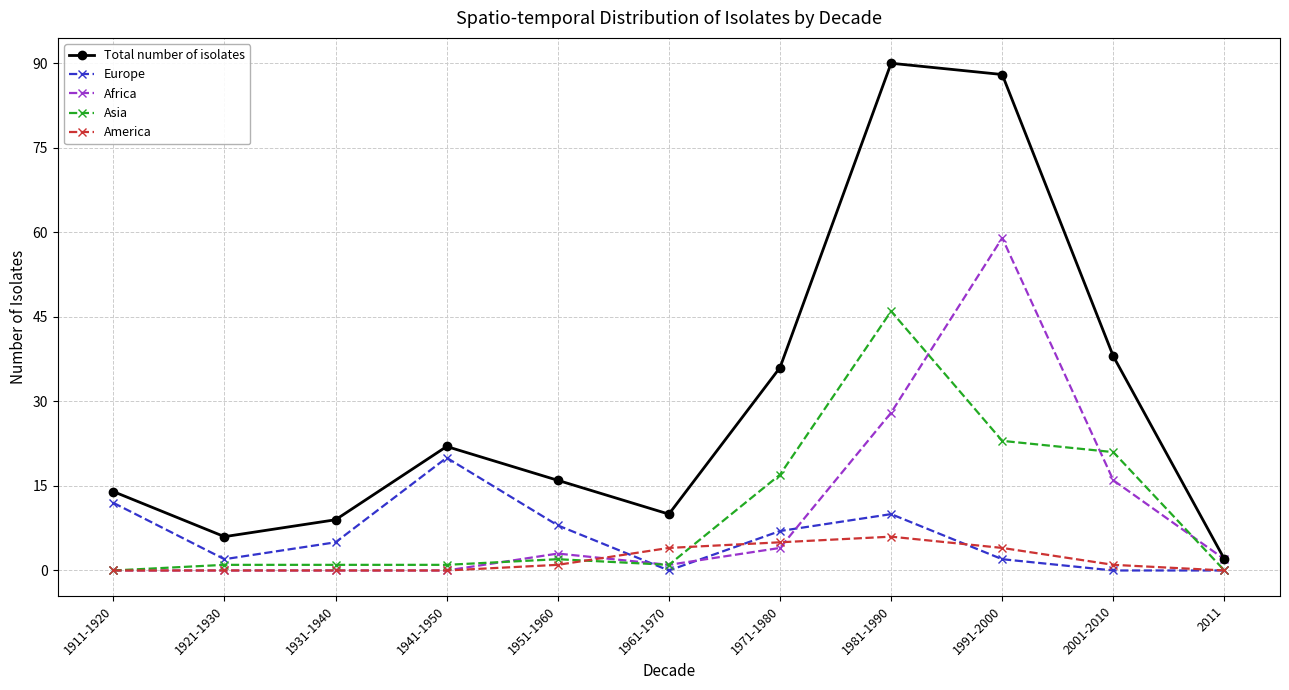

True or false: Total number of isolates and America intersect in this chart.

False